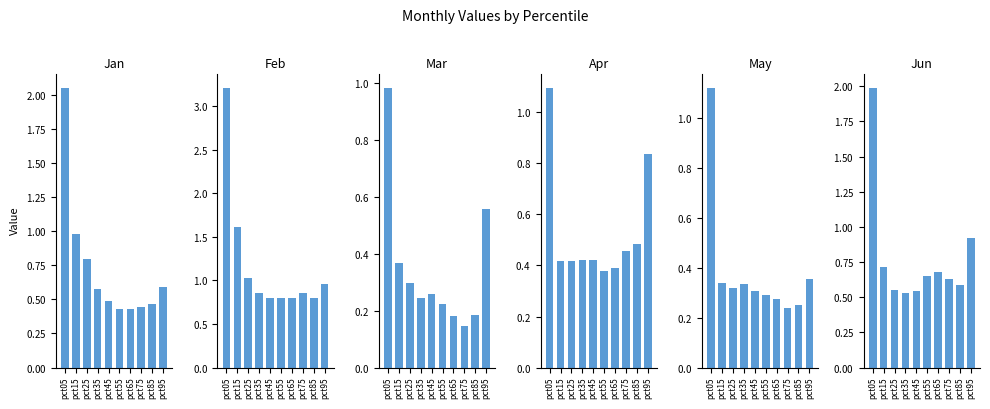

Is it true that Feb equals 0.8 at pct55?

True